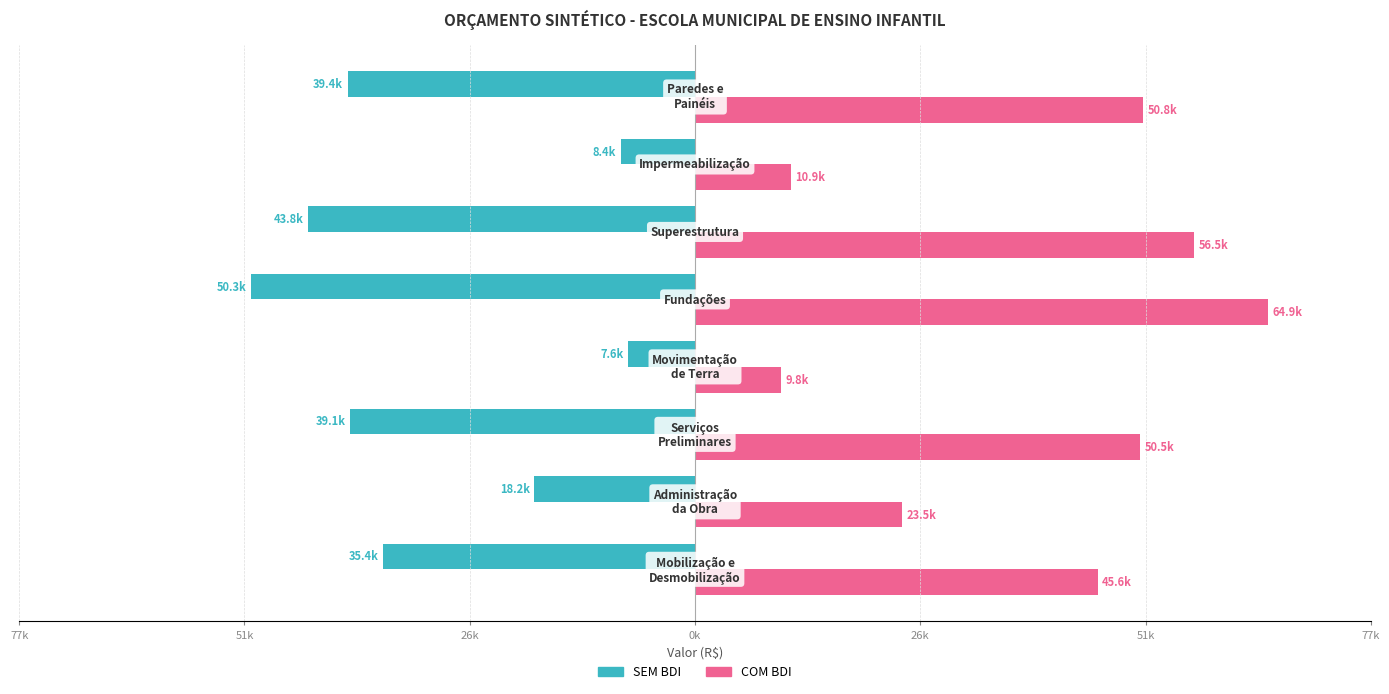

What are all the series names shown in the legend?

SEM BDI, COM BDI